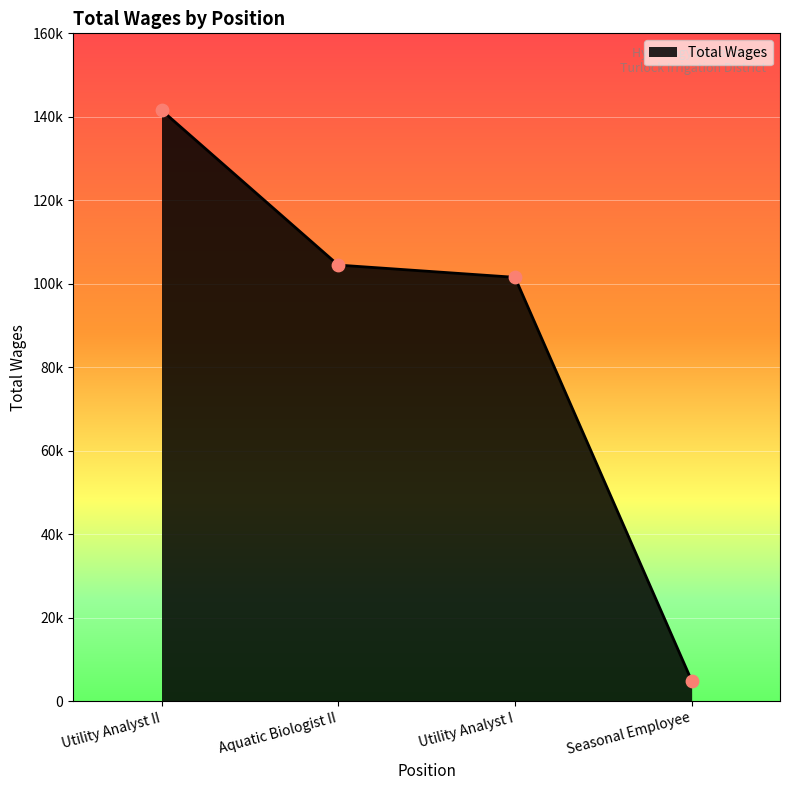

Approximately how many times larger is the value at Aquatic Biologist II compared to Utility Analyst I?

1.0